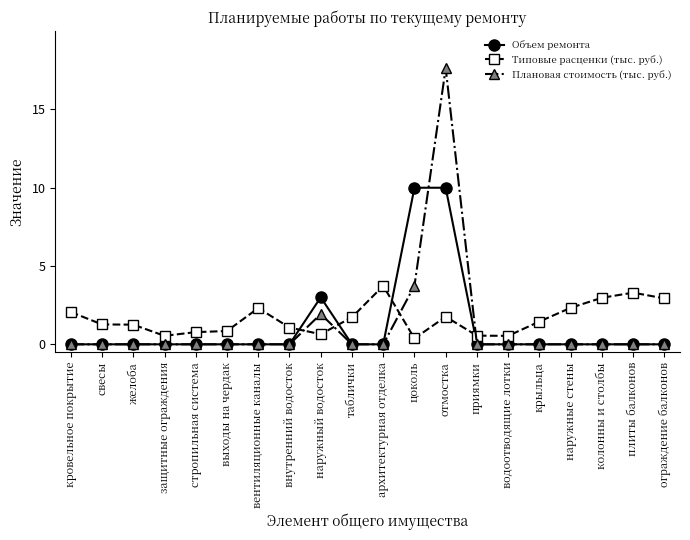

After their last crossing, which series has the higher values: Типовые расценки (тыс. руб.) or Плановая стоимость (тыс. руб.)?

Типовые расценки (тыс. руб.)